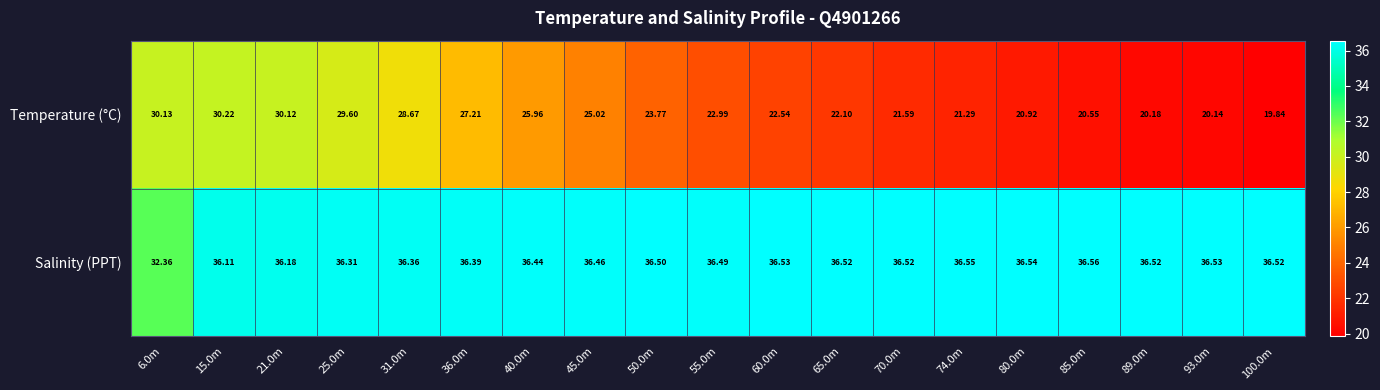

Rank the series at 70.0m from highest to lowest value.

Salinity (PPT), Temperature (°C)